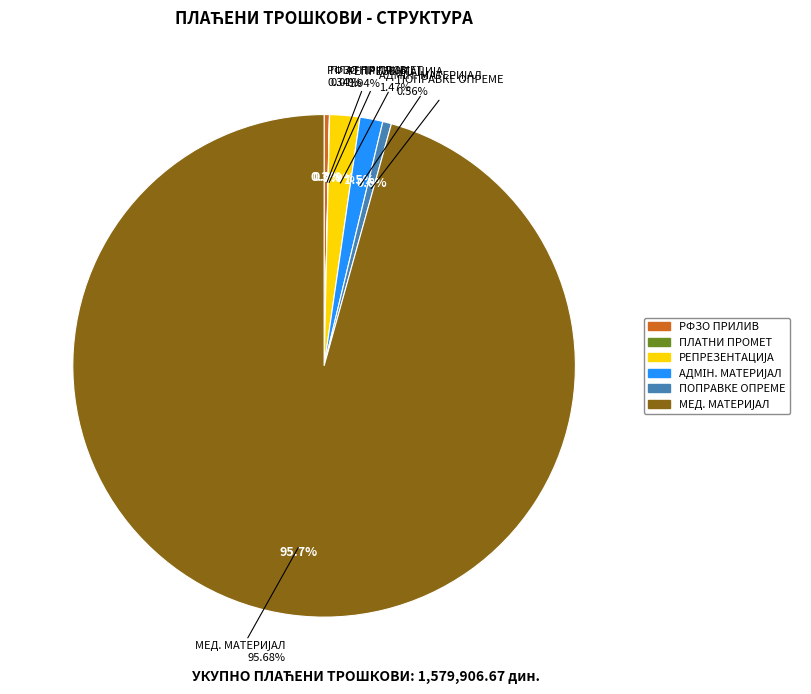

How many segments does this pie chart have?

6